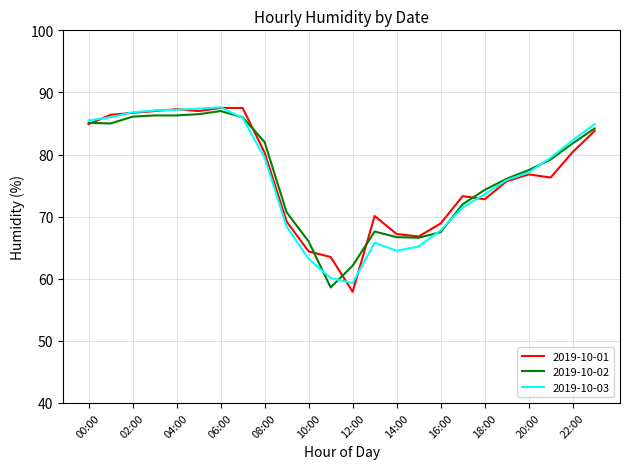

What is the sum of all 2019-10-03 values?

1832.1